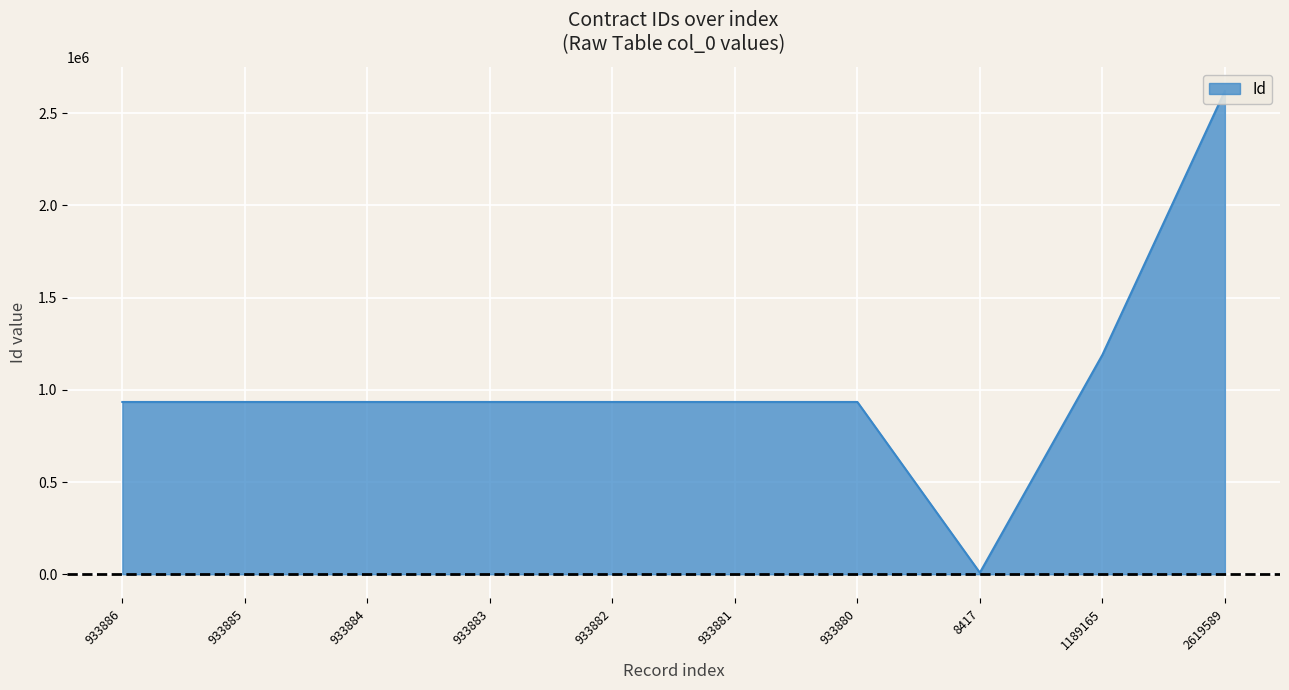

What is the difference between the maximum and minimum values?

2611172